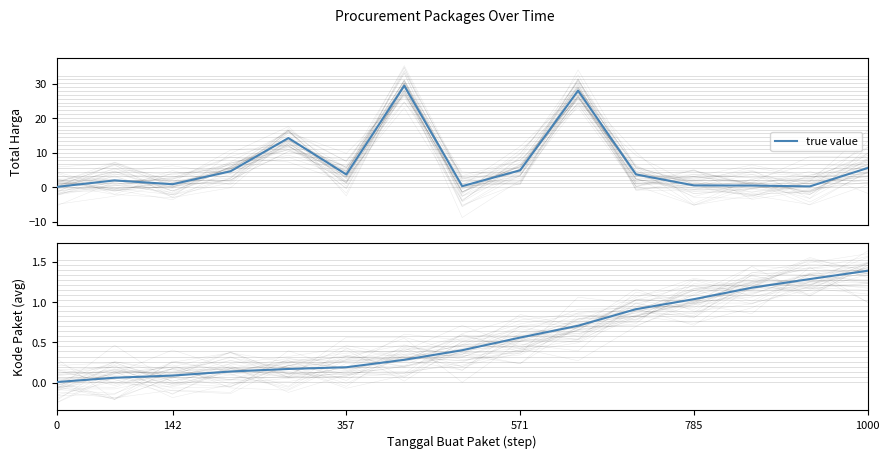

Reading right to left, list all the values displayed in this chart.

1.4	1.3	1.2	1.0	0.9	0.7	0.6	0.4	0.3	0.2	0.2	0.1	0.1	0.1	0.0